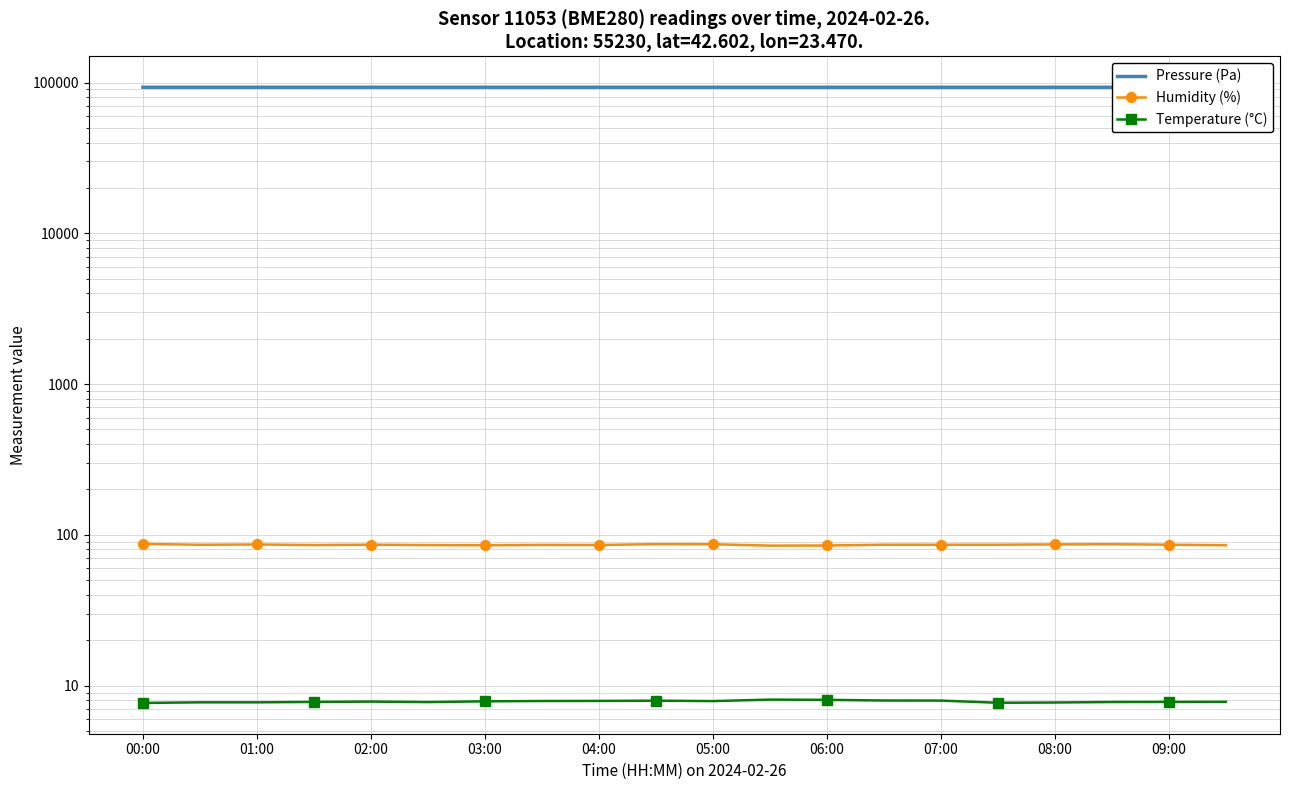

List the labels in order of Humidity (%) value, smallest first.

11, 12, 06:00, 19, 05:00, 03:00, 08:00, 07:00, 01:00, 14, 15, 13, 18, 04:00, 02:00, 16, 10, 17, 09:00, 00:00